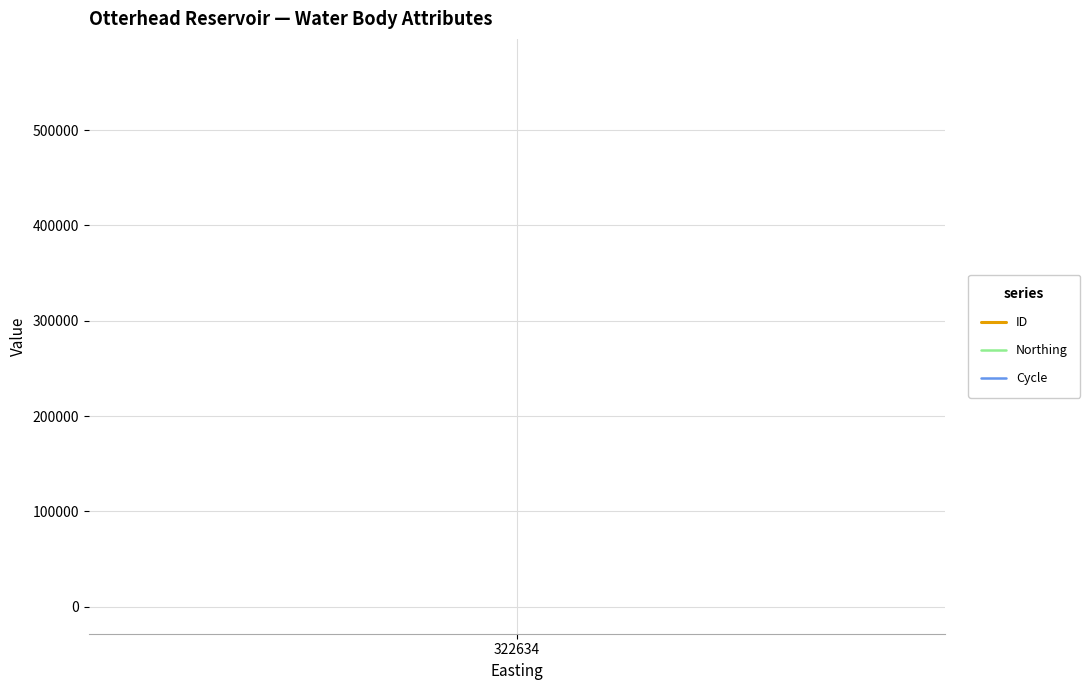

List the series in order of their overall mean, highest first.

ID, Northing, Cycle